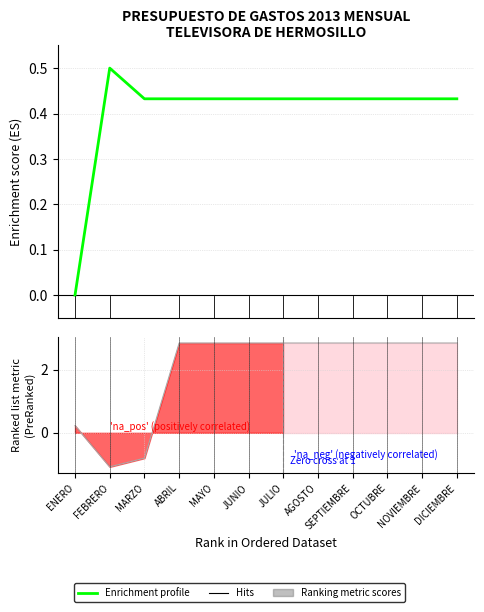

What is the label of the 5th point from the right?

AGOSTO